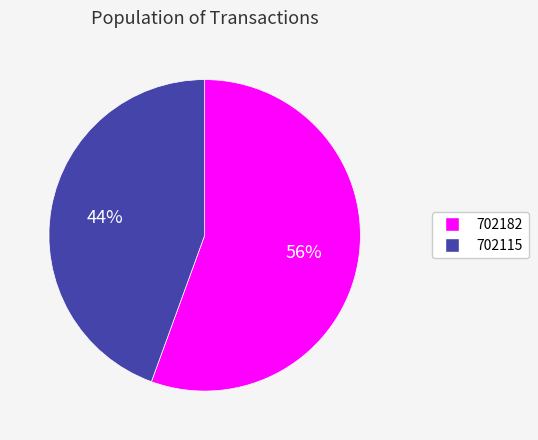

True or false: 702182 accounts for 56% of the total.

True